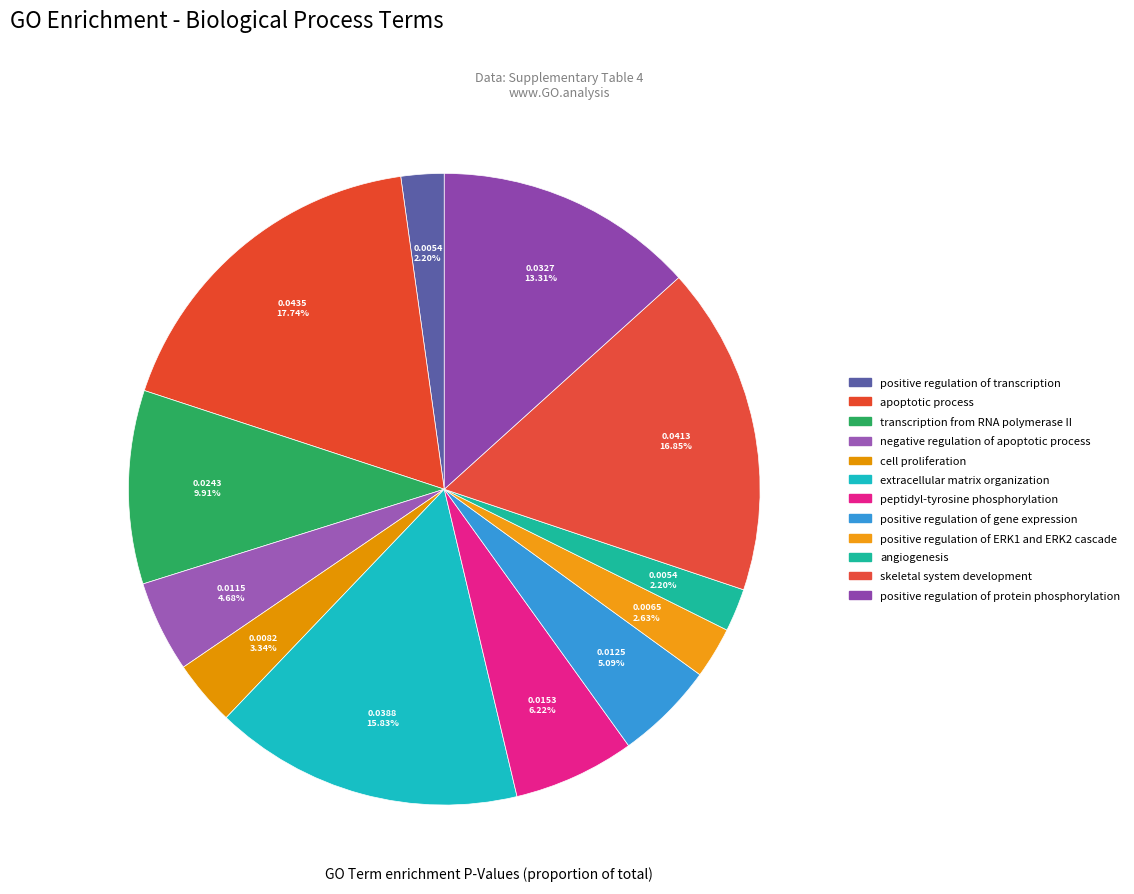

Which category has the smallest portion of the pie?

GO:0001525~angiogenesis